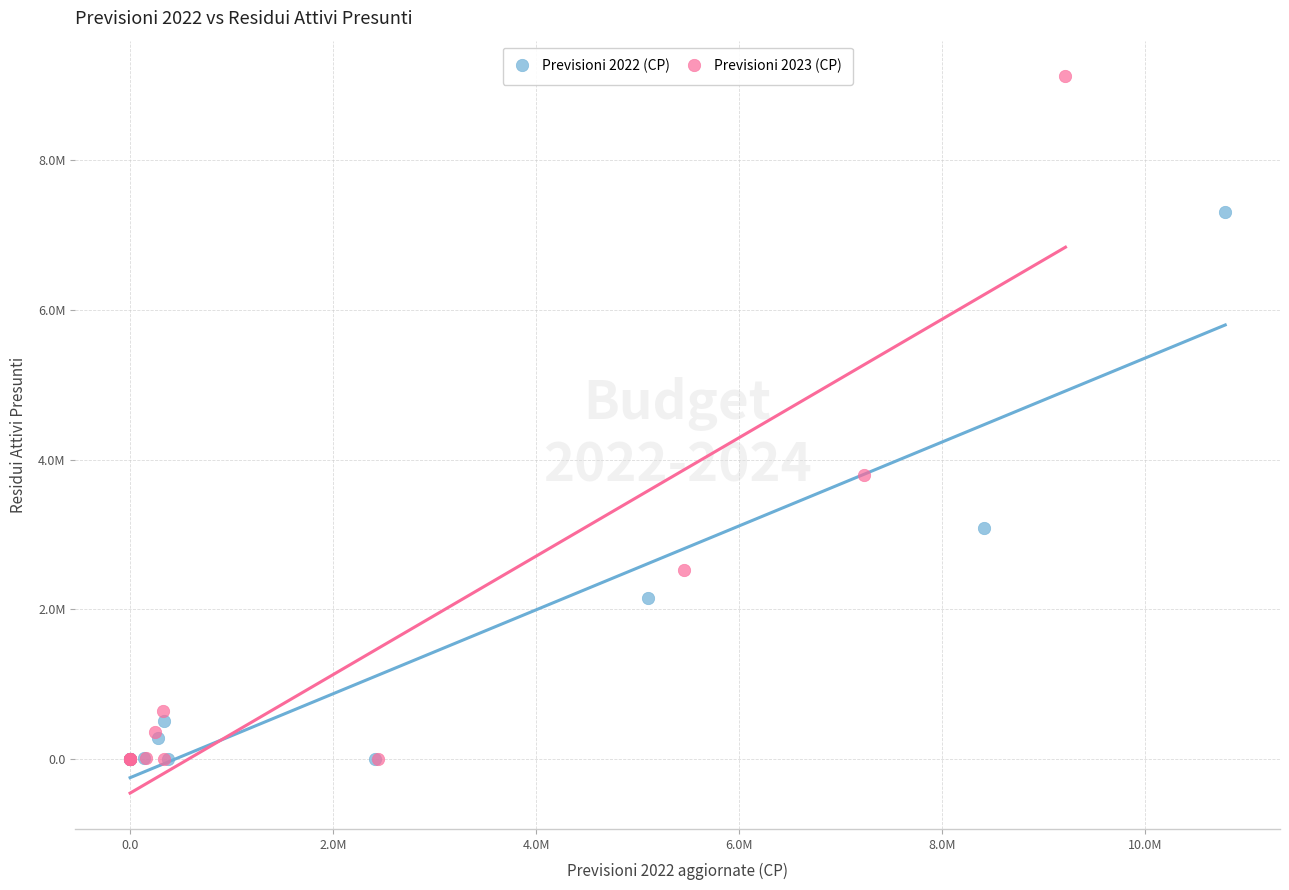

What are all the series names shown in the legend?

Previsioni 2022 (CP), Previsioni 2023 (CP)